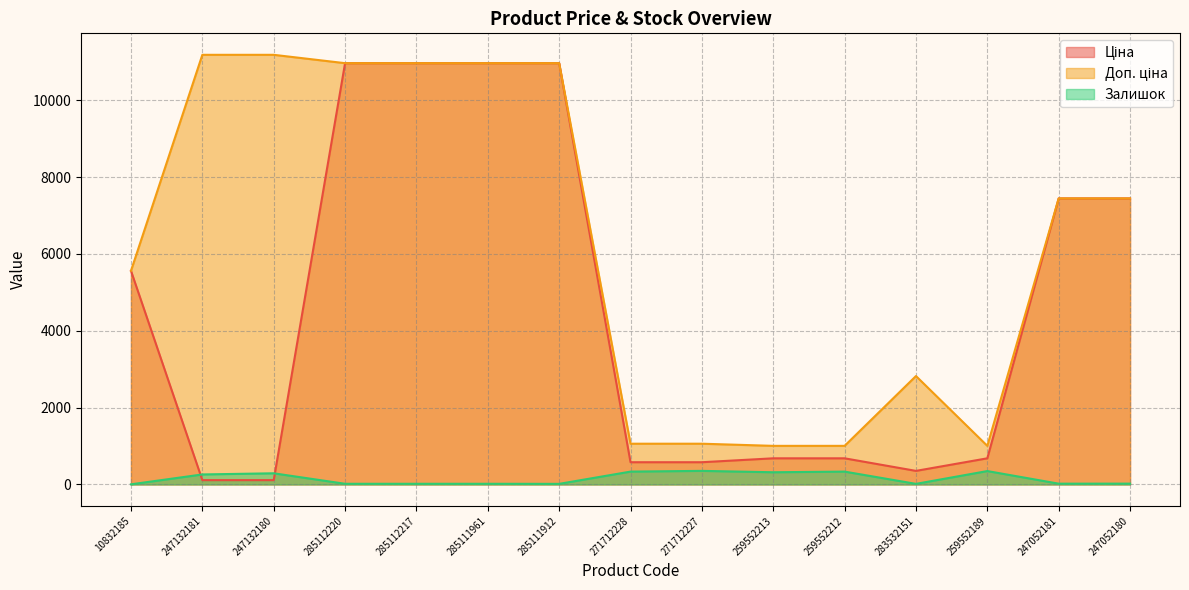

At which category does the chart reach its minimum across all series?

10832185